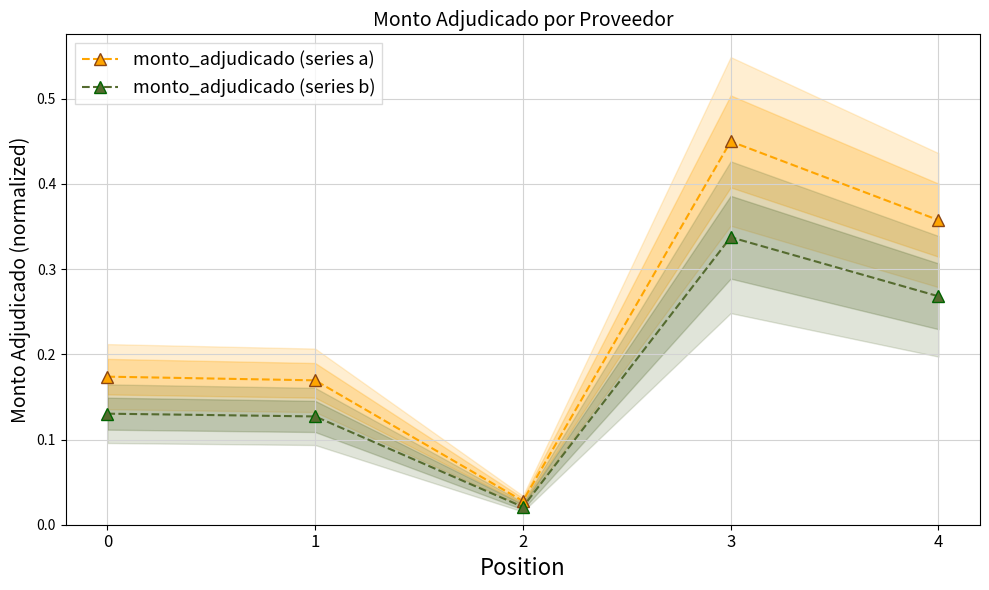

What is the sum of all monto_adjudicado (series a) values?

1.2